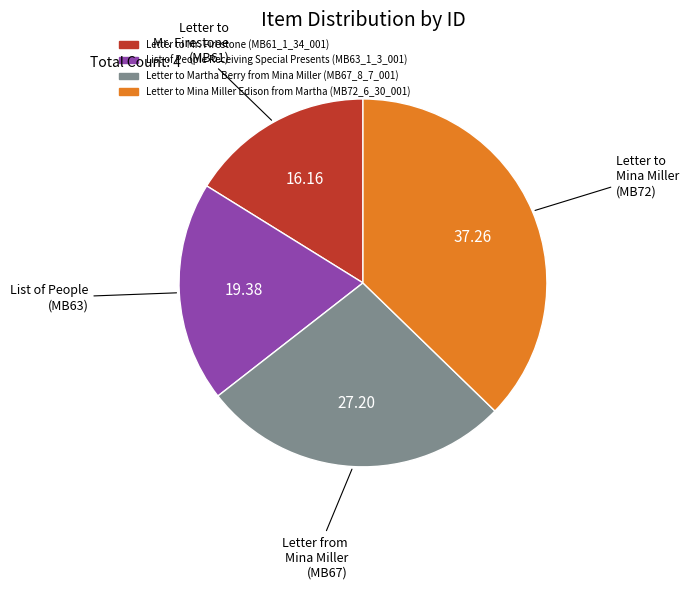

Approximately how many times larger is the value at Letter to Martha Berry from Mina Miller (MB67_8_7_001) compared to Letter to Mina Miller Edison from Martha (MB72_6_30_001)?

0.7